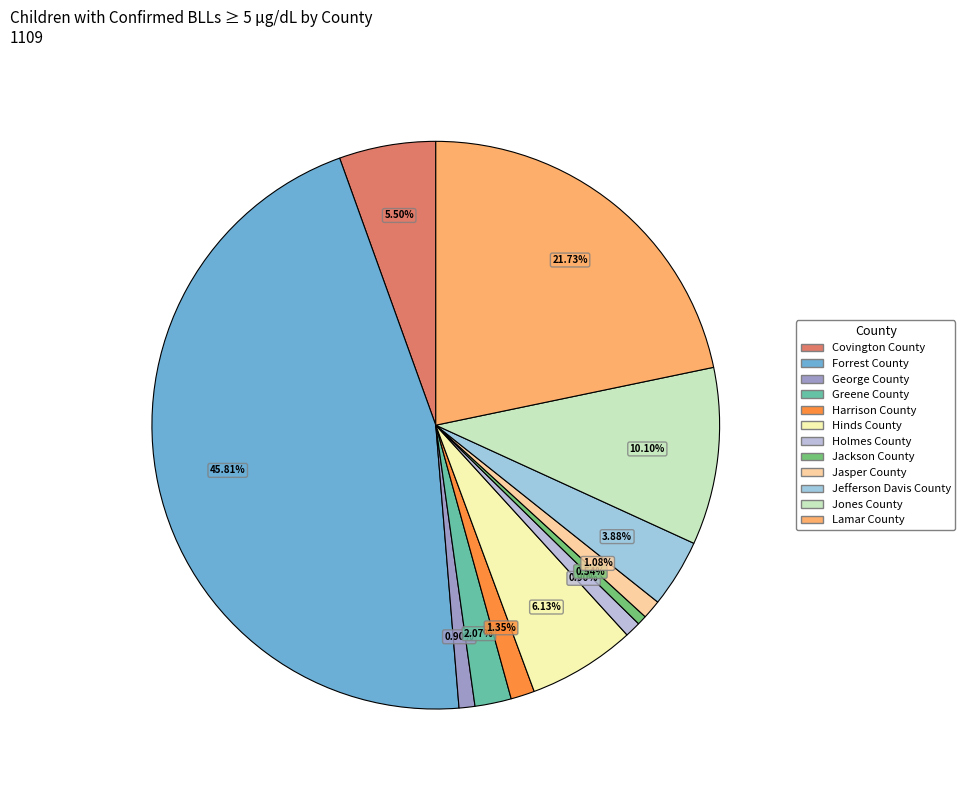

To the nearest percent, what is the difference between the largest and smallest slice percentages?

45%